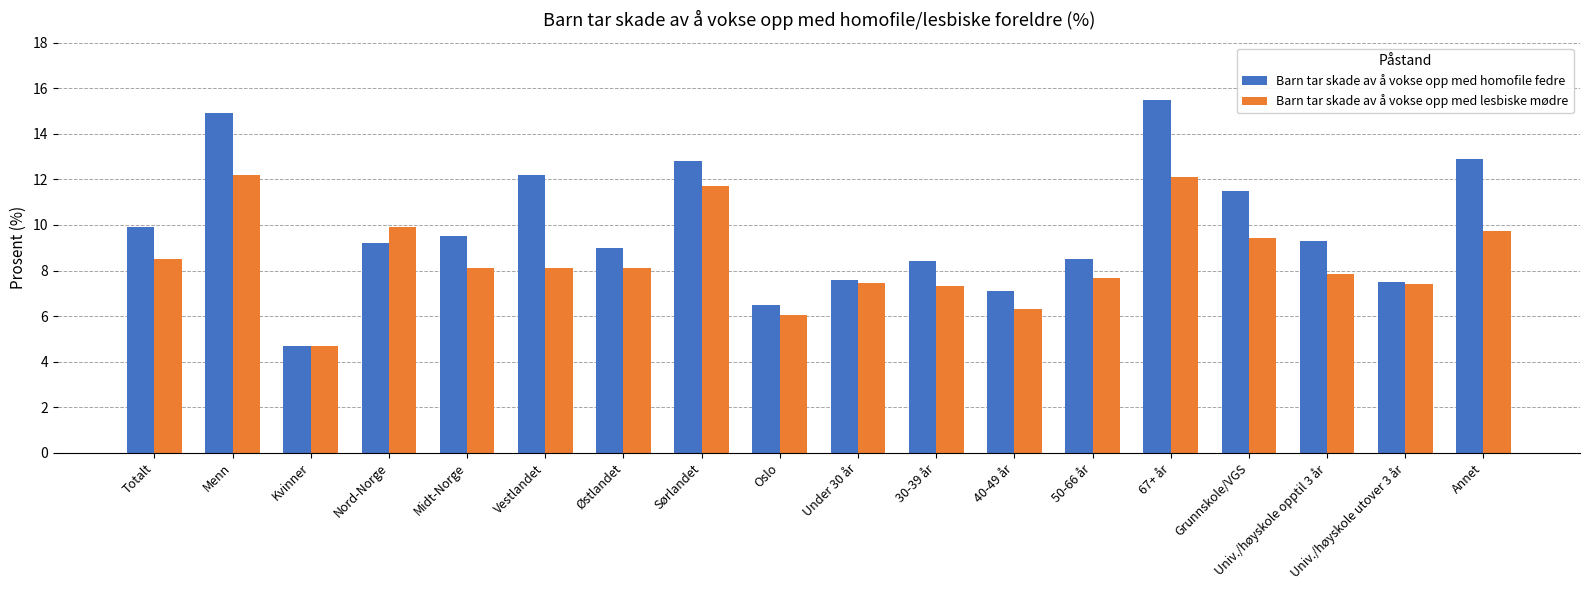

Between Univ./høyskole opptil 3 år and Annet, which series saw the biggest shift?

Barn tar skade av å vokse opp med homofile fedre